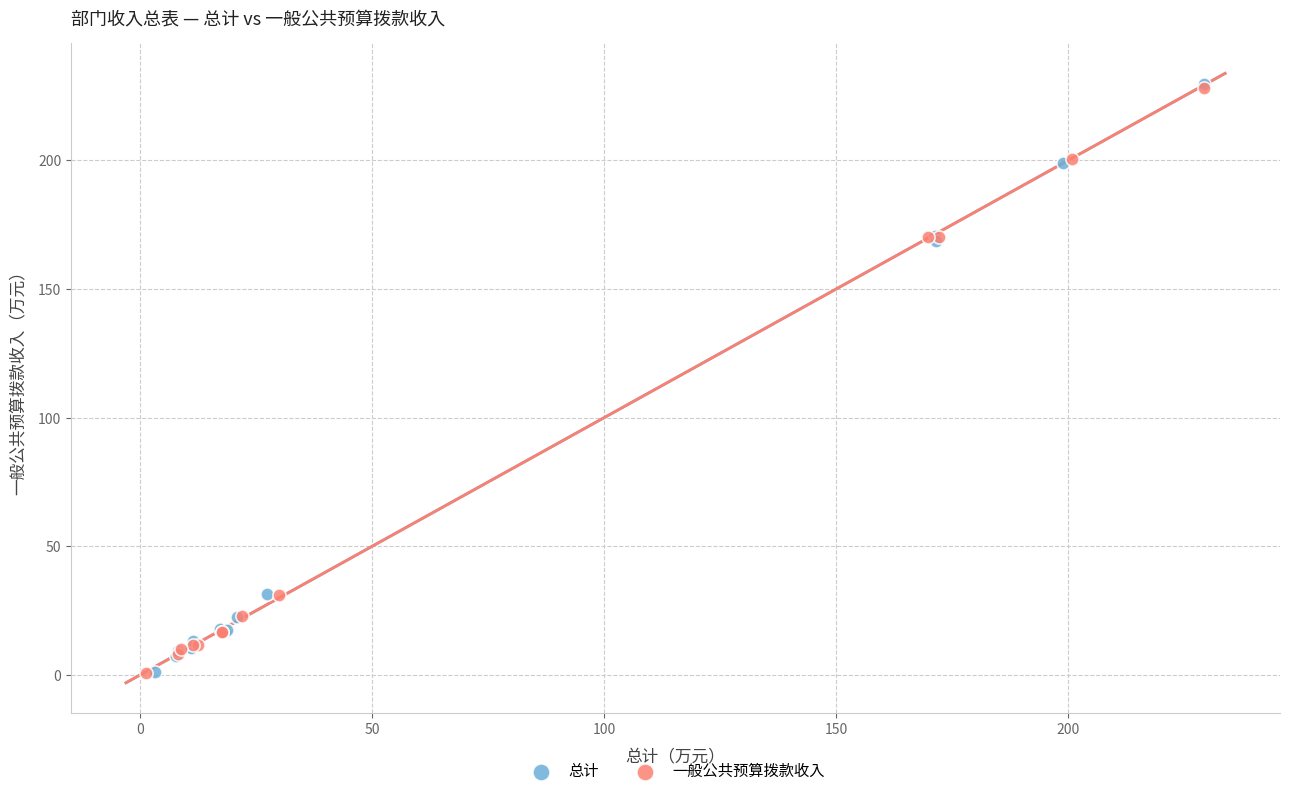

Which series has the widest spread of Y values?

总计